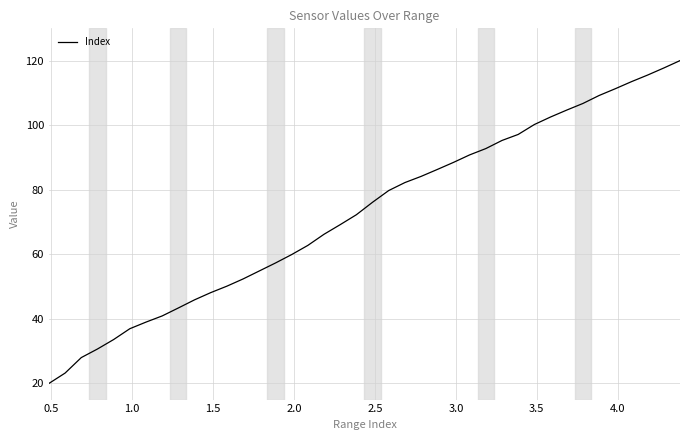

True or false: there are more than 1 points higher than both neighbors.

False